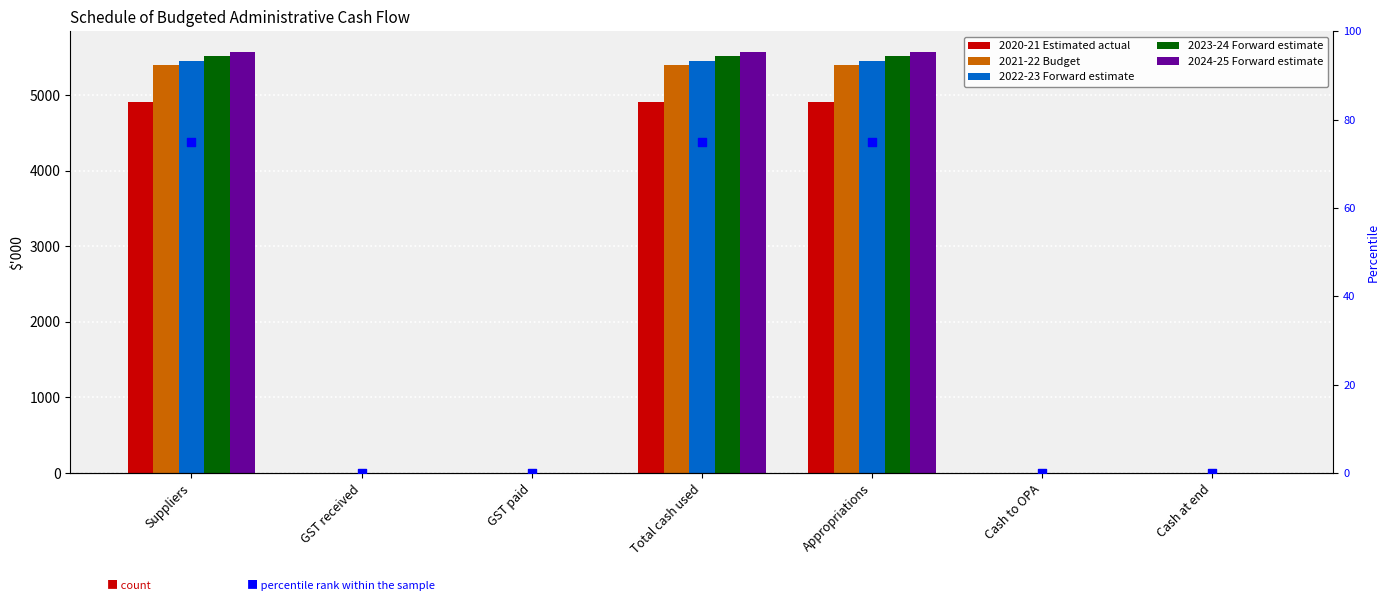

Which series contains the lowest Y value?

2020-21 Estimated actual